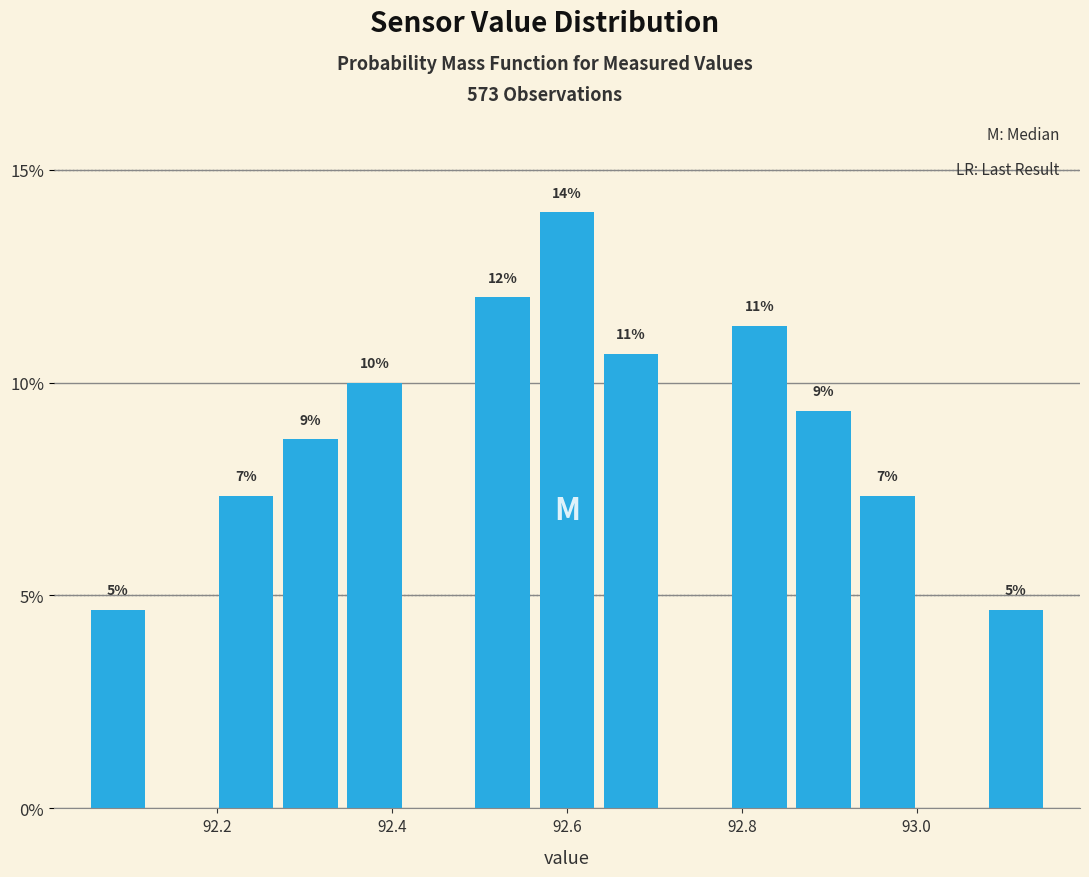

Read against the x-axis, roughly where is the centre of the tallest bar?

92.60